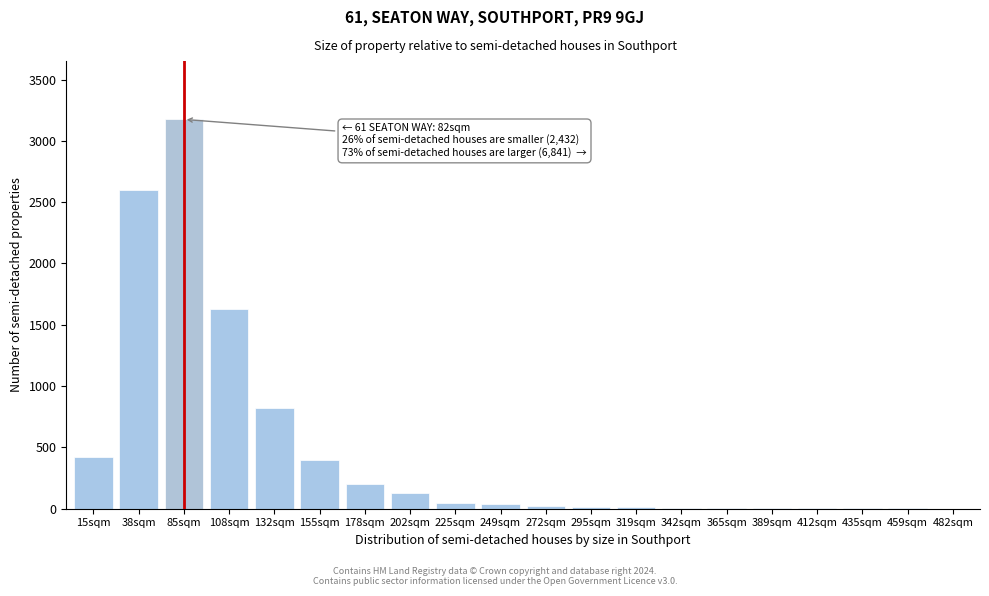

Approximately how many times larger is the value at 108sqm compared to 85sqm?

0.5